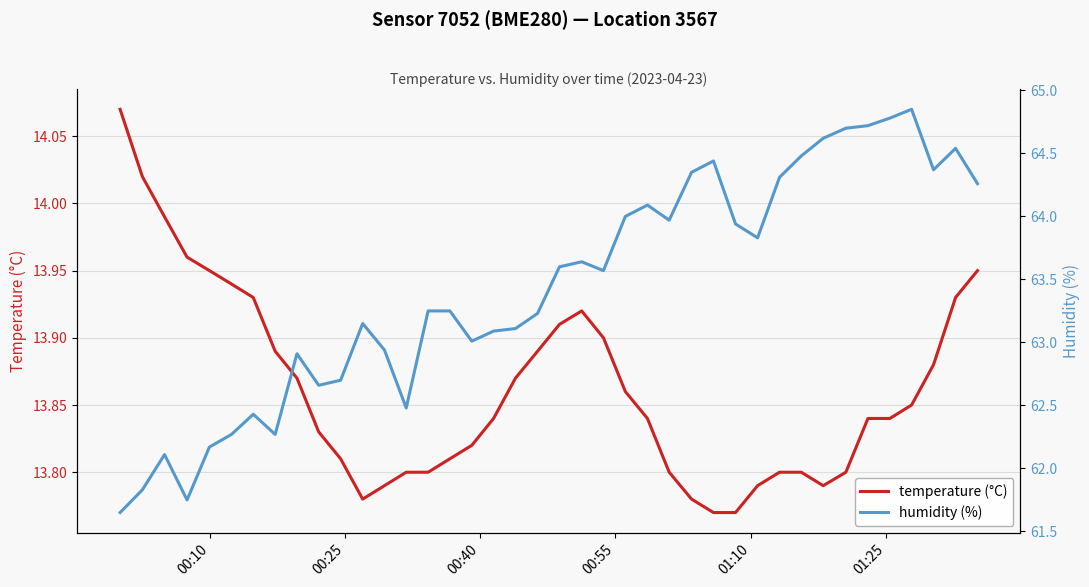

At which label does humidity (%) reach its minimum?

00:10